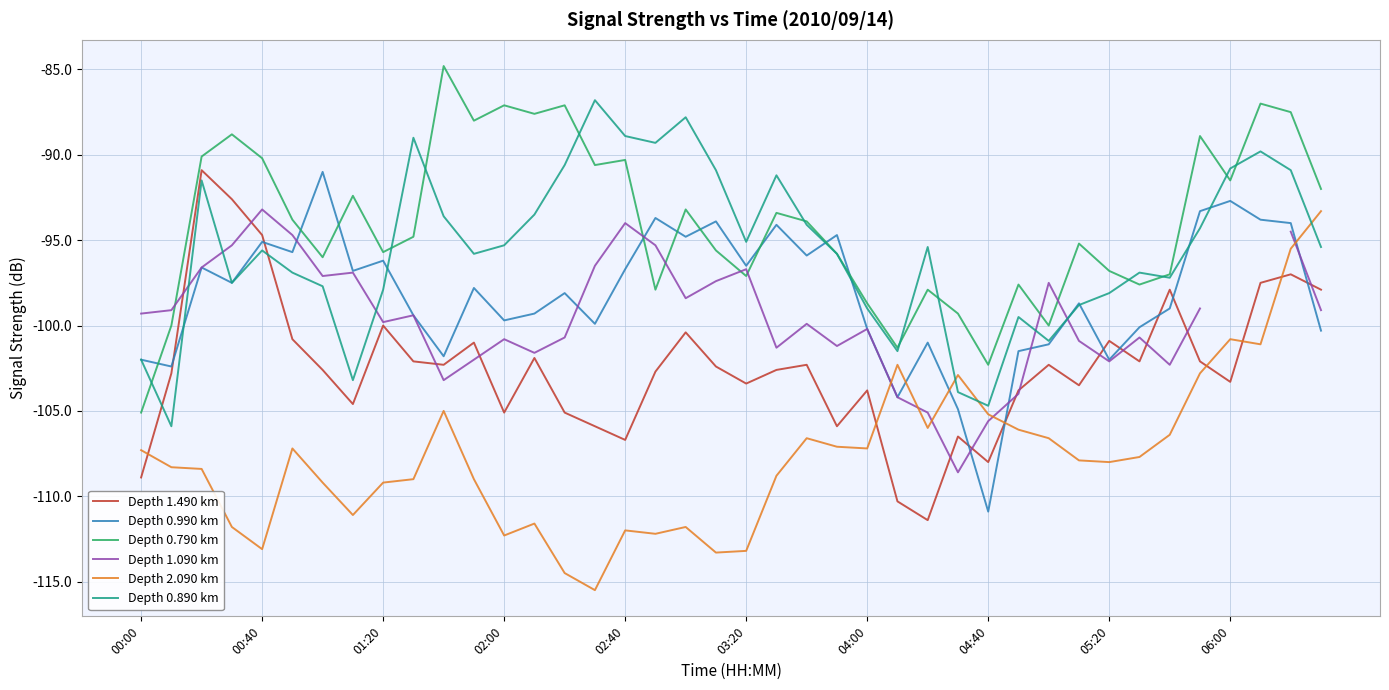

What is the maximum value for Depth 2.090 km?

-93.3